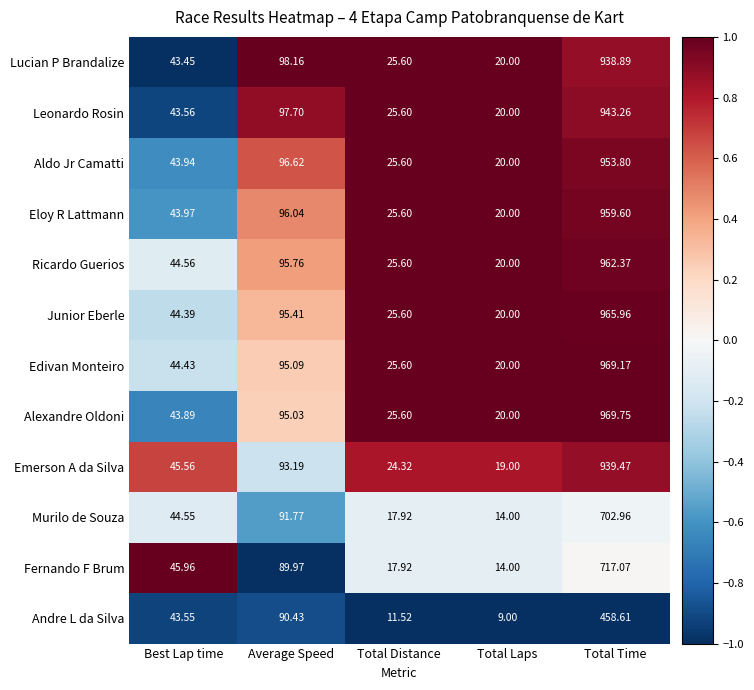

Where does the Aldo Jr Camatti series first go above 43?

Best Lap time